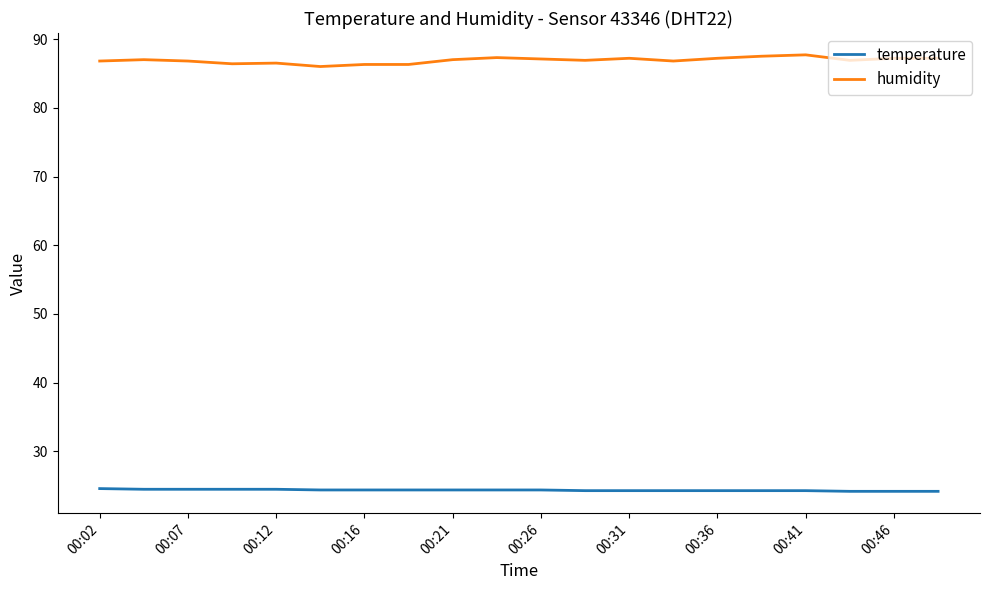

Which series has the widest spread of values?

humidity